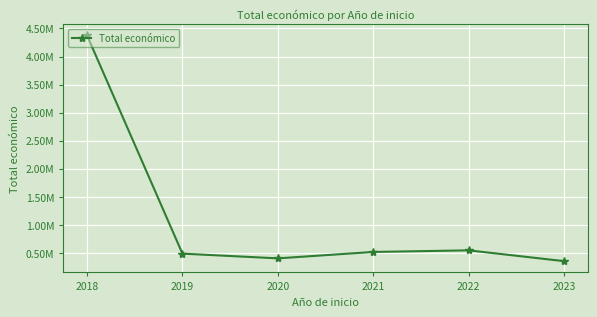

Which label corresponds to the smallest value in the chart?

2023